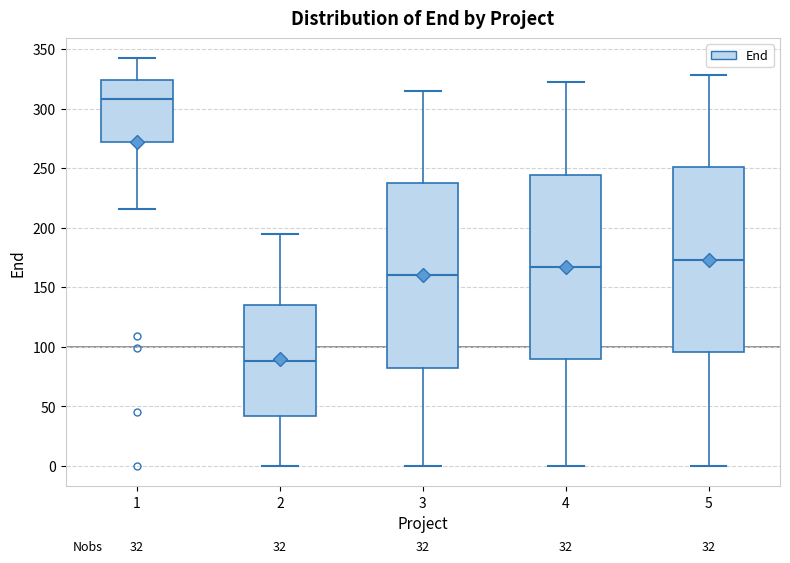

Which box's median line is the highest?

1